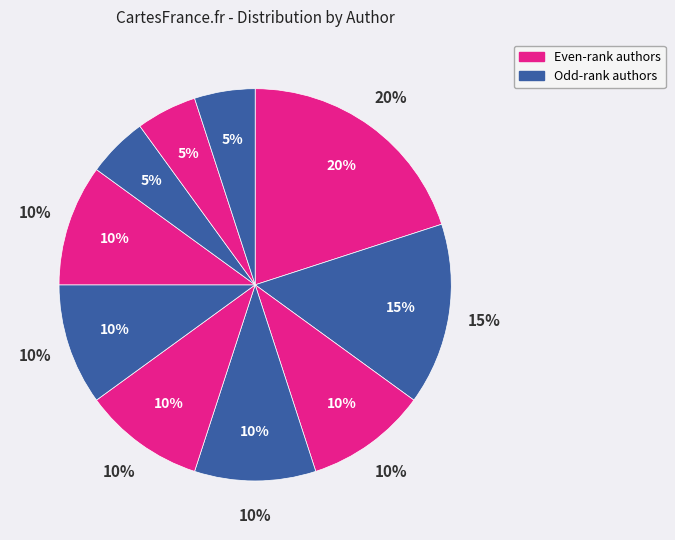

Does Hannah Eliot represent more than half of the total?

No